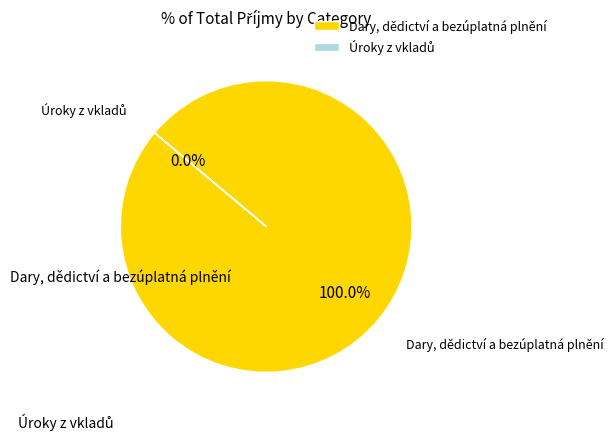

Which slice is the largest?

Dary, dědictví a bezúplatná plnění